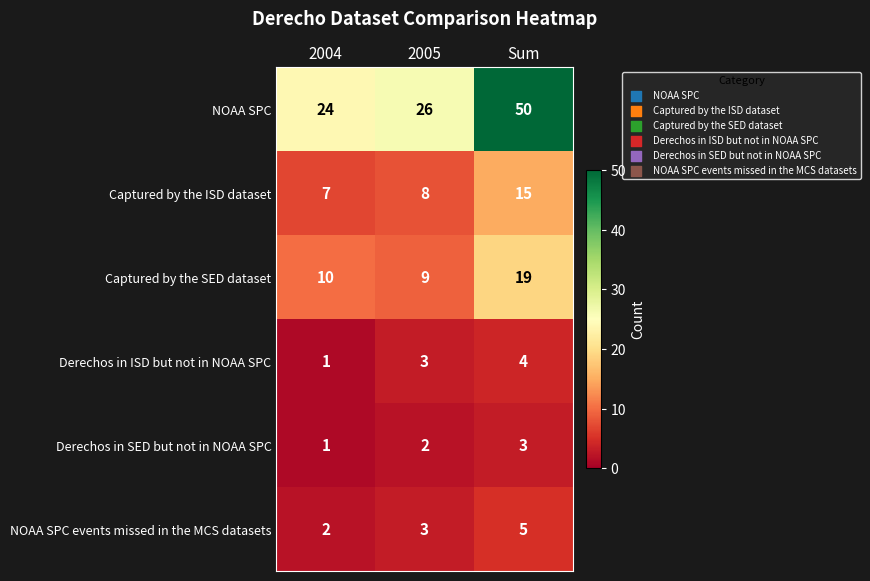

True or false: Captured by the SED dataset has a value of 9 at 2005.

True